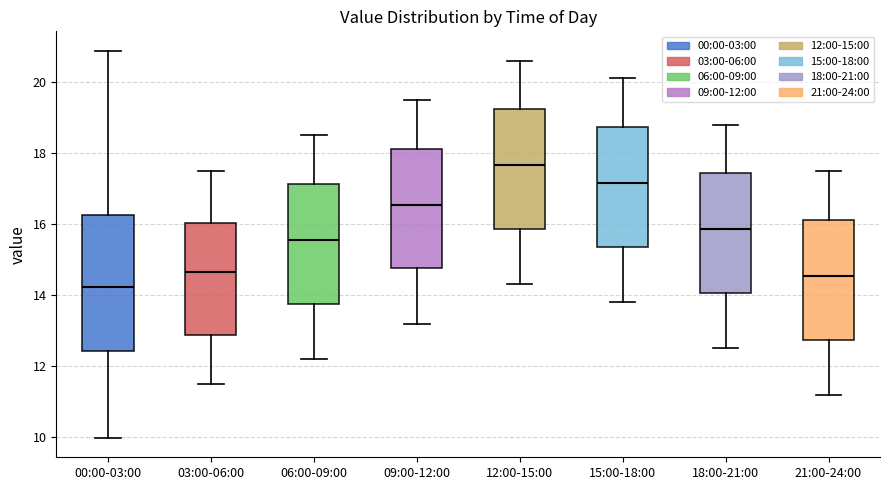

Reading left to right, read every box against the y-axis: the position of its median line, the range the box covers, and the ends of its whiskers. The values are not printed on the chart, so give them approximately, as read against the axis.

00:00-03:00: median 14.2, box 12.4 to 16.2, whiskers 10.0 to 20.8
03:00-06:00: median 14.6, box 12.8 to 16.0, whiskers 11.6 to 17.6
06:00-09:00: median 15.6, box 13.8 to 17.2, whiskers 12.2 to 18.6
09:00-12:00: median 16.6, box 14.8 to 18.2, whiskers 13.2 to 19.6
12:00-15:00: median 17.6, box 15.8 to 19.2, whiskers 14.4 to 20.6
15:00-18:00: median 17.2, box 15.4 to 18.8, whiskers 13.8 to 20.2
18:00-21:00: median 15.8, box 14.0 to 17.4, whiskers 12.6 to 18.8
21:00-24:00: median 14.6, box 12.8 to 16.2, whiskers 11.2 to 17.6